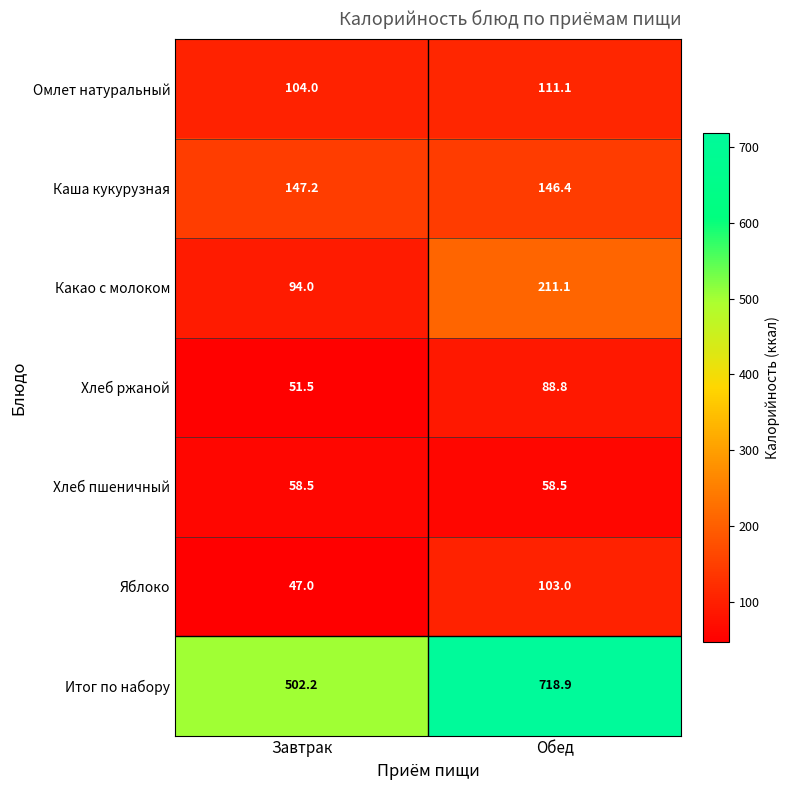

Reading left to right, transcribe all the data shown in this chart.

Омлет натуральный: Завтрак=104.0	Обед=111.1
Каша кукурузная: Завтрак=147.2	Обед=146.4
Какао с молоком: Завтрак=94.0	Обед=211.1
Хлеб ржаной: Завтрак=51.5	Обед=88.8
Хлеб пшеничный: Завтрак=58.5	Обед=58.5
Яблоко: Завтрак=47.0	Обед=103.0
Итог по набору: Завтрак=502.2	Обед=718.9